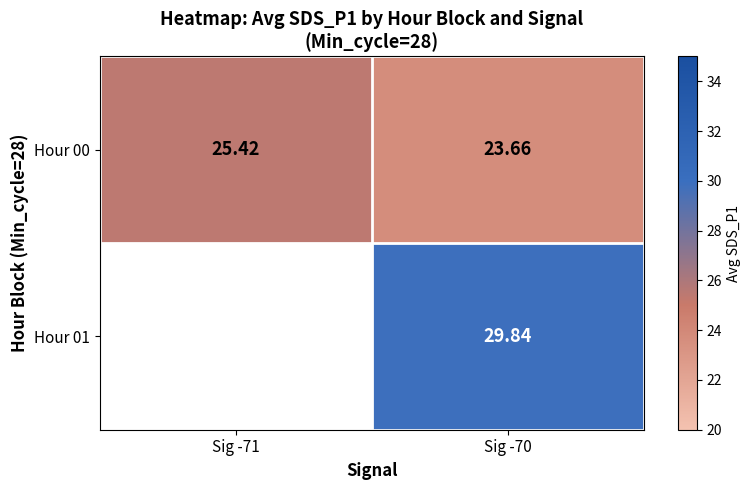

Which series has the largest total across all categories?

Hour 00